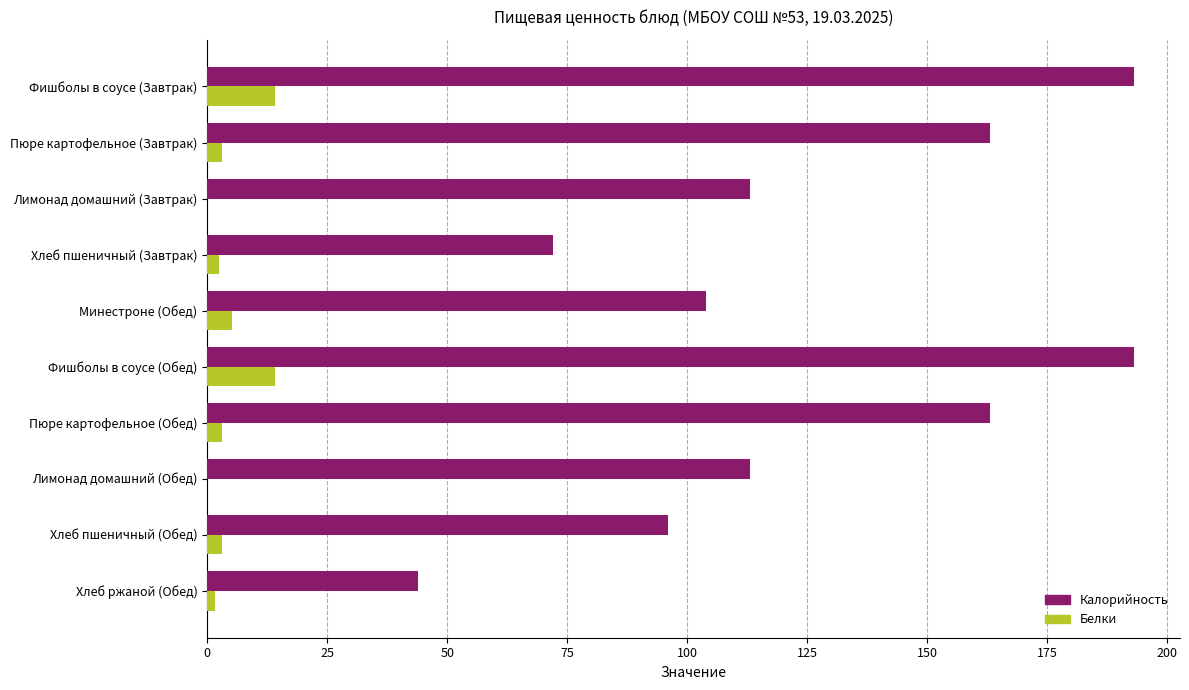

Which series has the largest total across all categories?

Калорийность